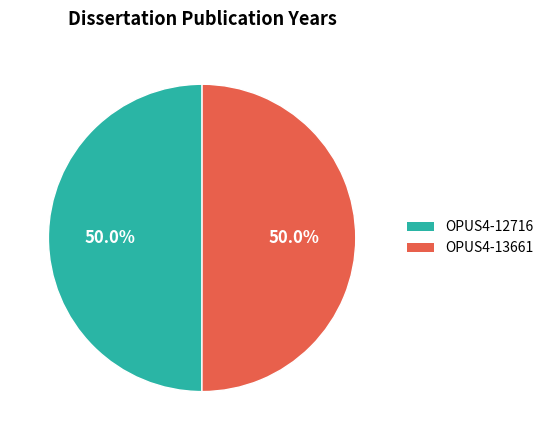

Approximately how many times larger is the value at OPUS4-12716 compared to OPUS4-13661?

1.0